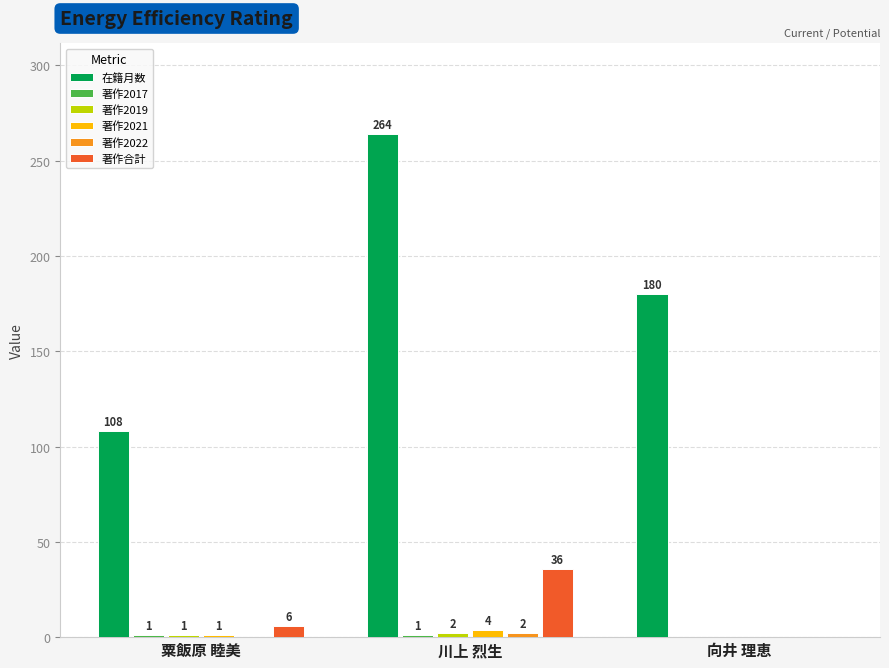

The 著作合計 series shows 36 at 川上 烈生. True or false?

True